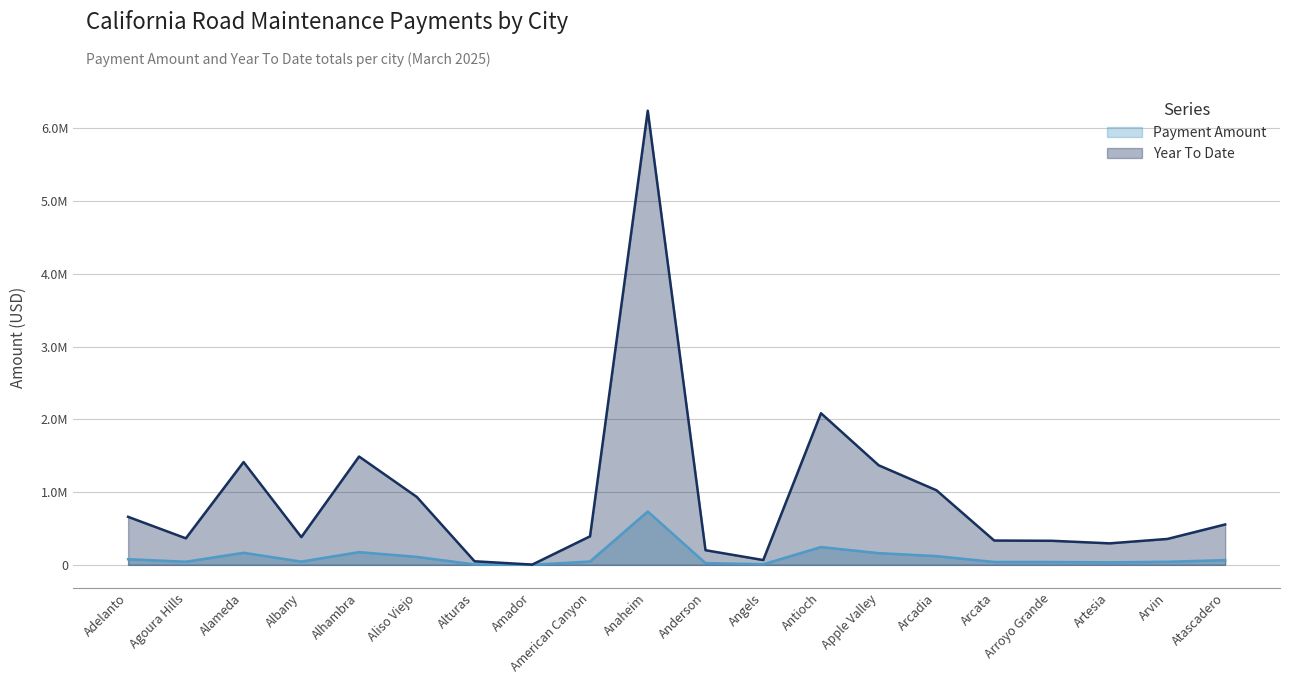

Reading left to right, extract all data points from this chart.

Payment Amount: Adelanto=77512.0	Agoura Hills=42824.2	Alameda=165939.6	Albany=44811.8	Alhambra=174880.3	Aliso Viejo=109630.1	Alturas=5757.3	Amador=423.3	American Canyon=46054.2	Anaheim=733123.3	Anderson=23645.2	Angels=7730.0	Antioch=244753.3	Apple Valley=160690.3	Arcadia=120389.1	Arcata=39257.6	Arroyo Grande=38834.3	Artesia=34706.8	Arvin=41827.3	Atascadero=65193.0
Year To Date: Adelanto=659926.9	Agoura Hills=364599.7	Alameda=1412787.7	Albany=381521.3	Alhambra=1488908.2	Aliso Viejo=933376.6	Alturas=49017.0	Amador=3604.2	American Canyon=392099.6	Anaheim=6241715.1	Anderson=201311.9	Angels=65812.5	Antioch=2083797.4	Apple Valley=1368095.8	Arcadia=1024977.1	Arcata=334234.4	Arroyo Grande=330630.2	Artesia=295489.4	Arvin=356111.8	Atascadero=555045.0